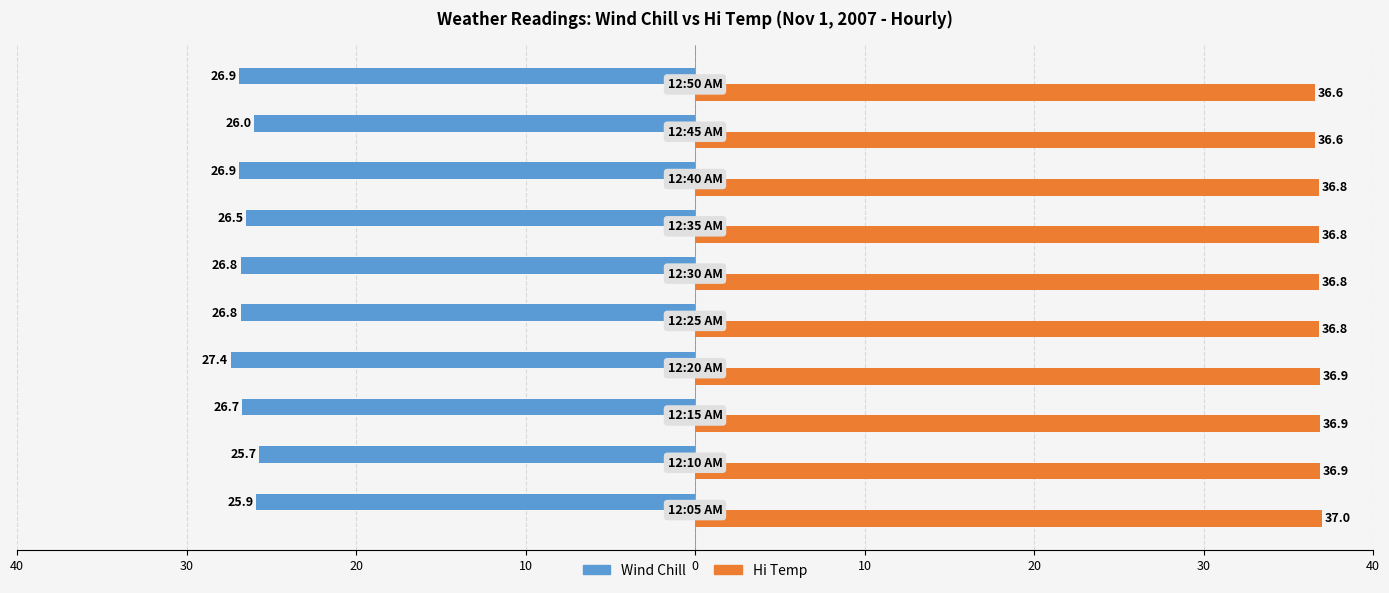

What are all the series names shown in the legend?

Wind Chill, Hi Temp